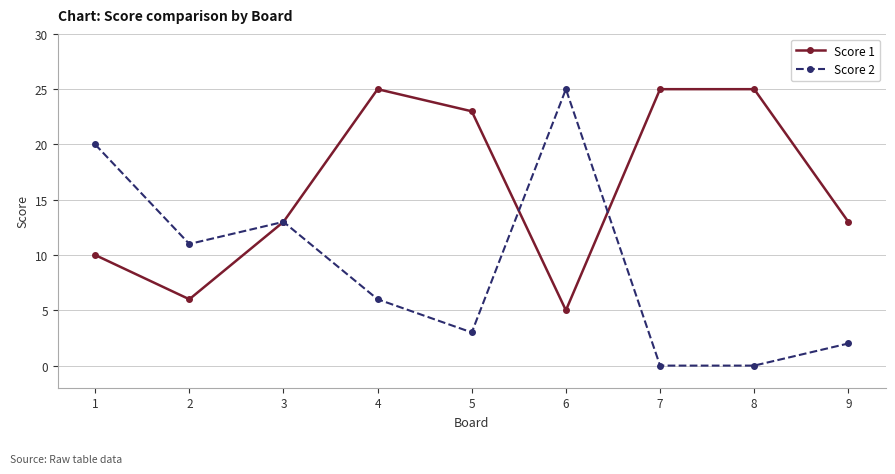

At which label does Score 1 reach its minimum?

6